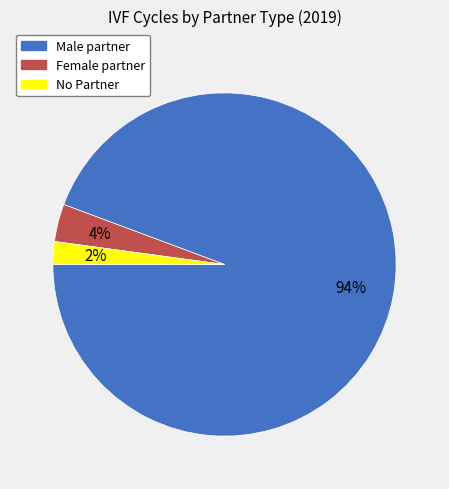

Which has a higher value, Female partner or No Partner?

Female partner